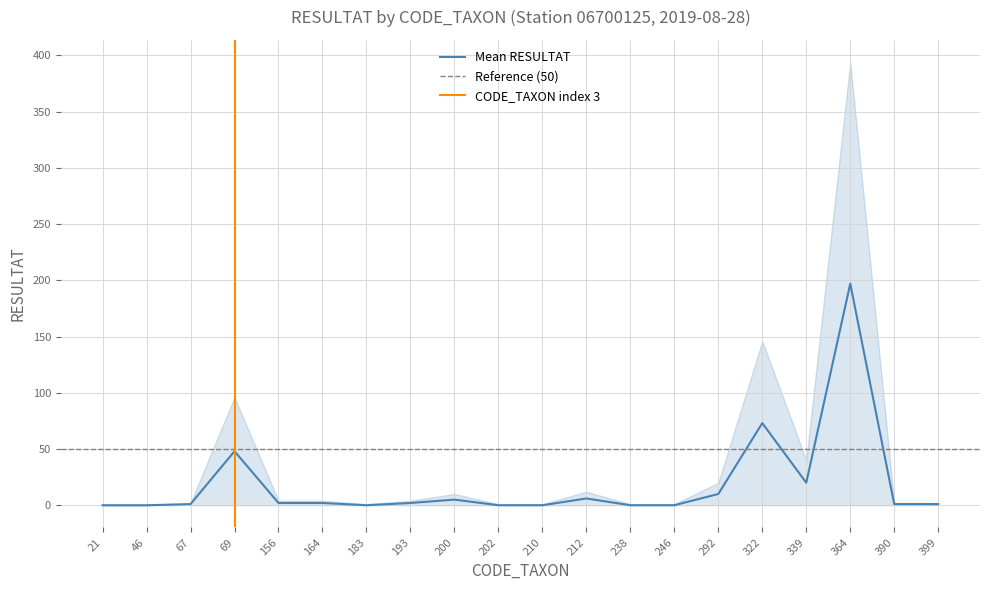

What is the difference between the maximum and minimum values in the Upper bound series?

394